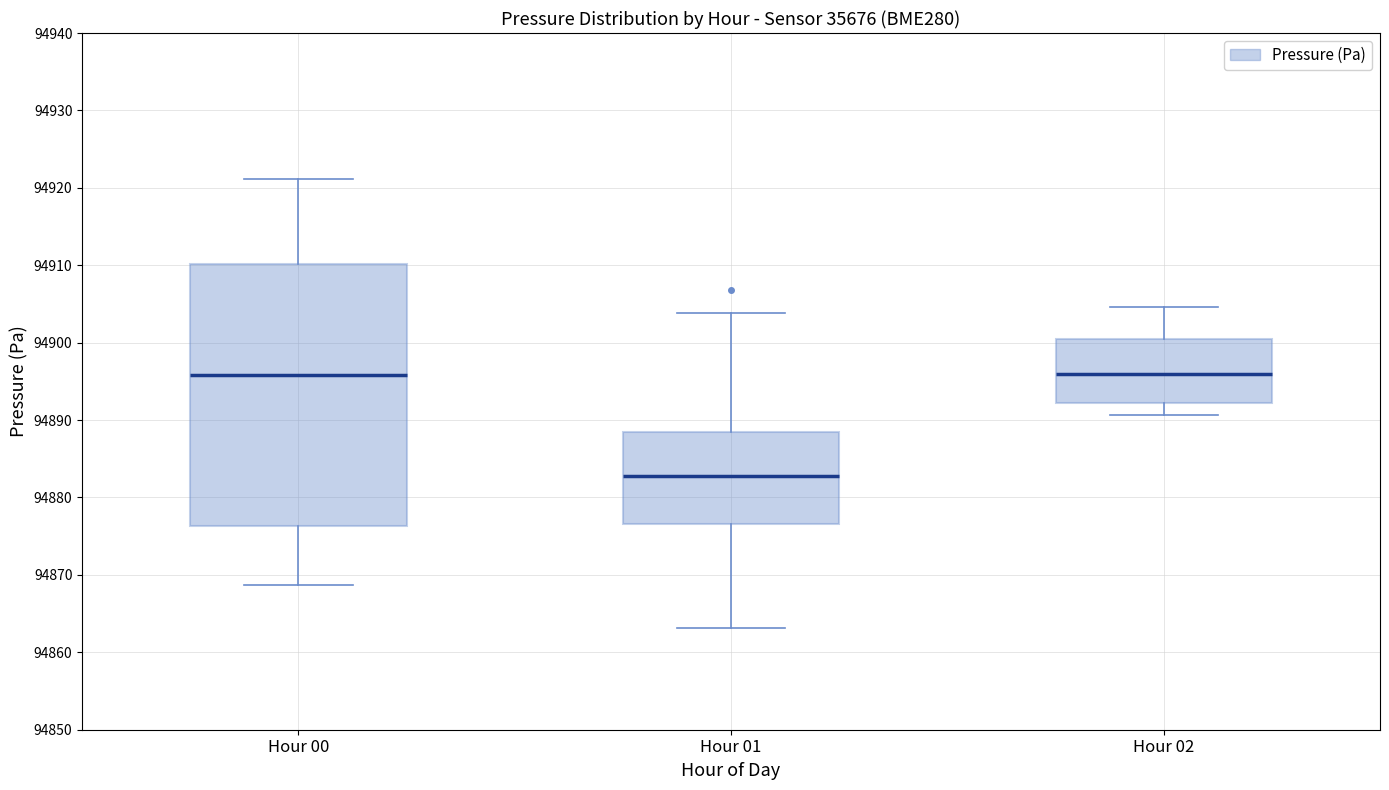

Where is the lower edge of the box for Hour 00 on the y-axis? The values are not printed on the chart, so give them approximately, as read against the axis.

94876